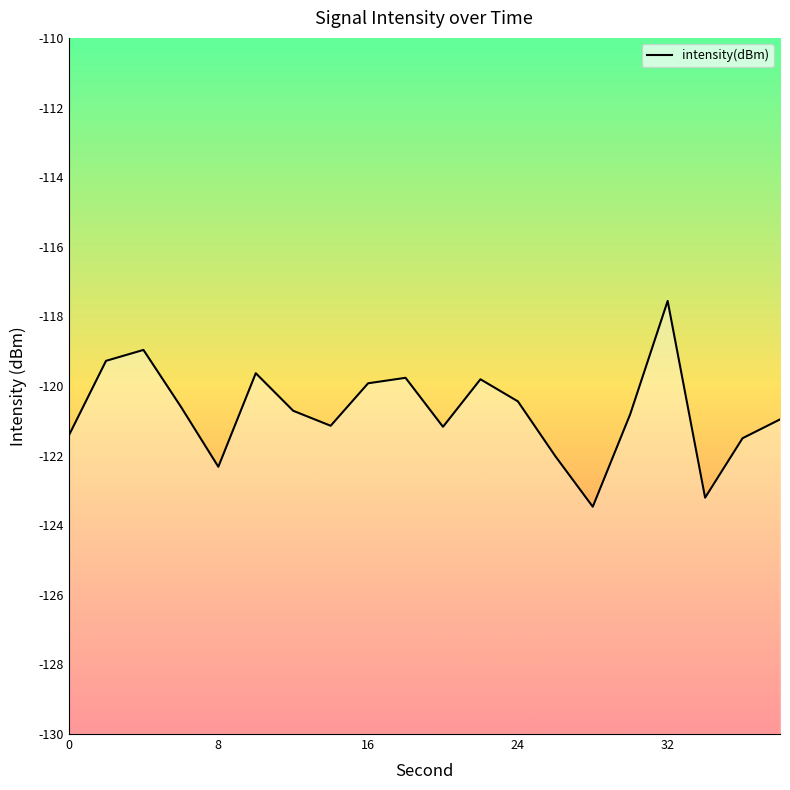

What is the difference between the second highest and second lowest values?

4.2